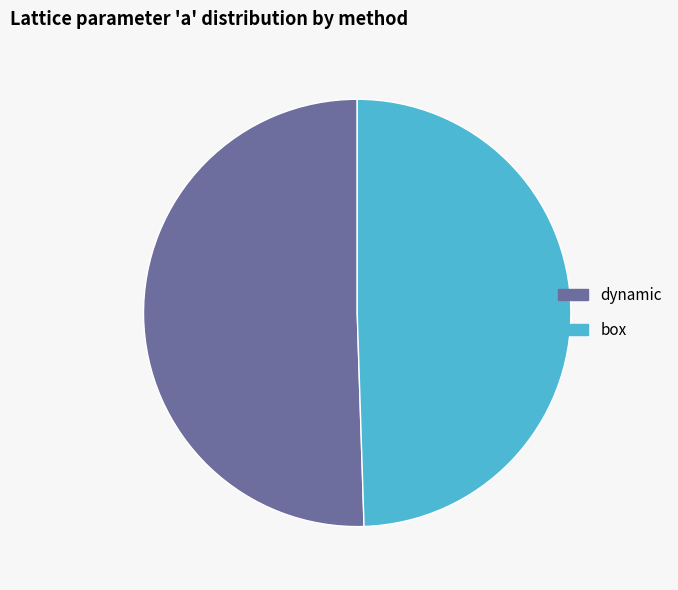

Which slice is the largest?

dynamic